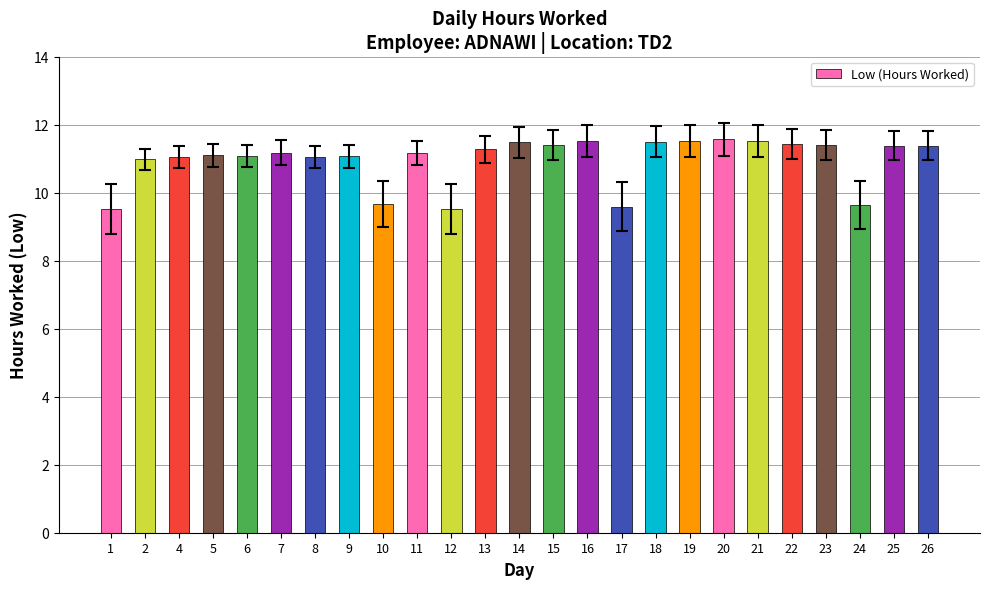

Approximately how many times larger is the value at 19 compared to 10?

1.2